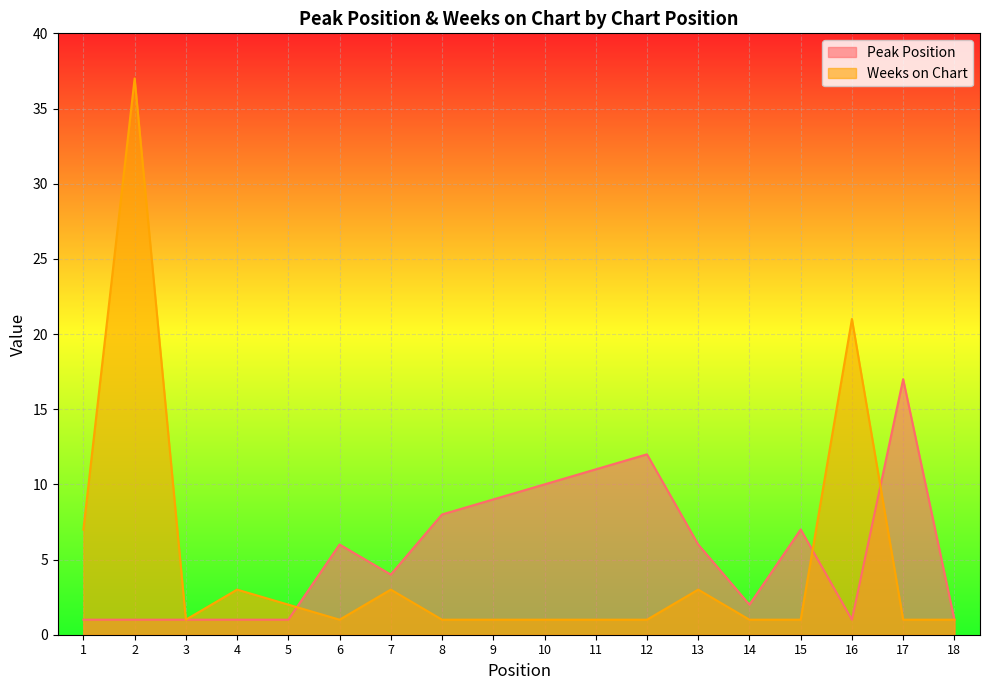

Between 7 and 15, which is larger?

15